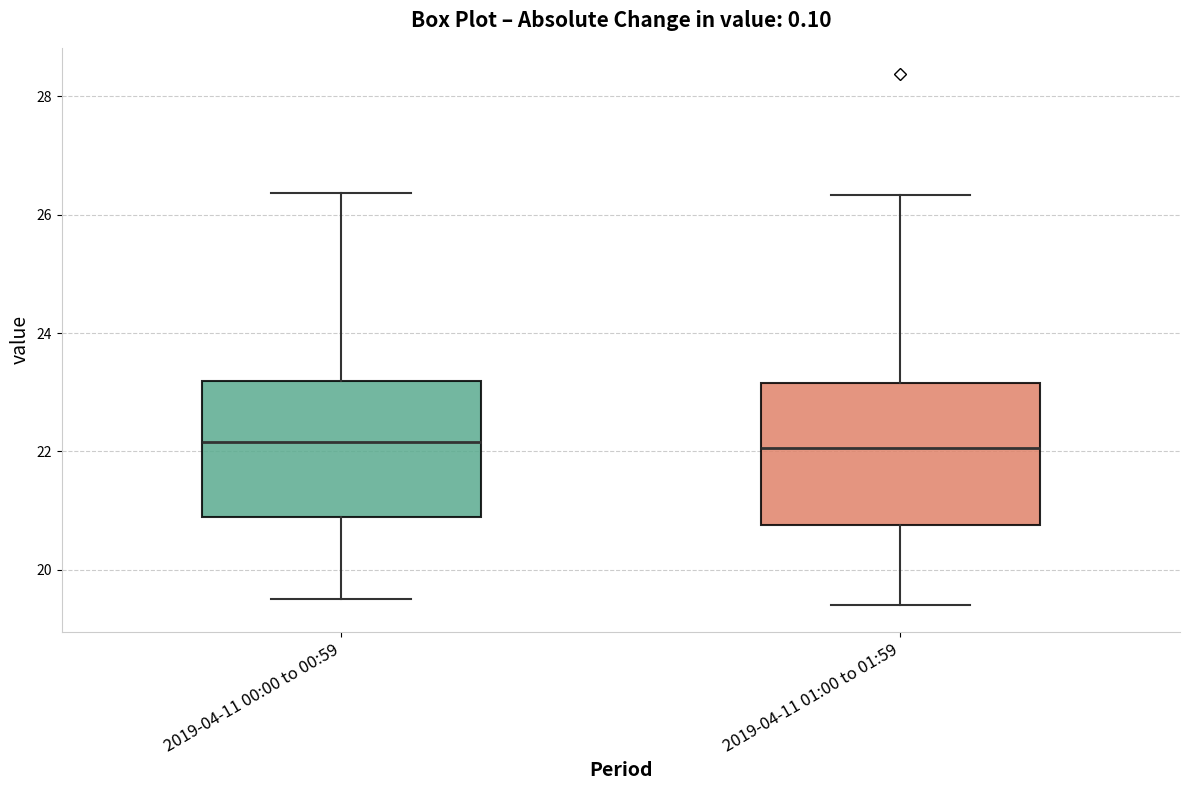

Reading left to right, read every box against the y-axis: the position of its median line, the range the box covers, and the ends of its whiskers. The values are not printed on the chart, so give them approximately, as read against the axis.

2019-04-11 00:00 to 00:59: median 22.2, box 20.8 to 23.2, whiskers 19.6 to 26.4
2019-04-11 01:00 to 01:59: median 22.0, box 20.8 to 23.2, whiskers 19.4 to 26.4